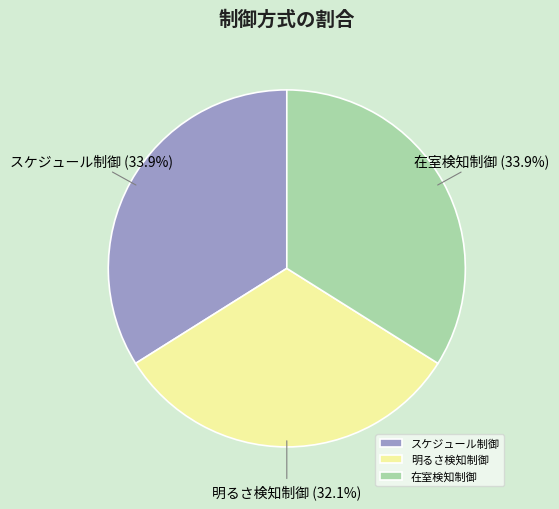

The 在室検知制御 slice represents 47% of the pie. True or false?

False